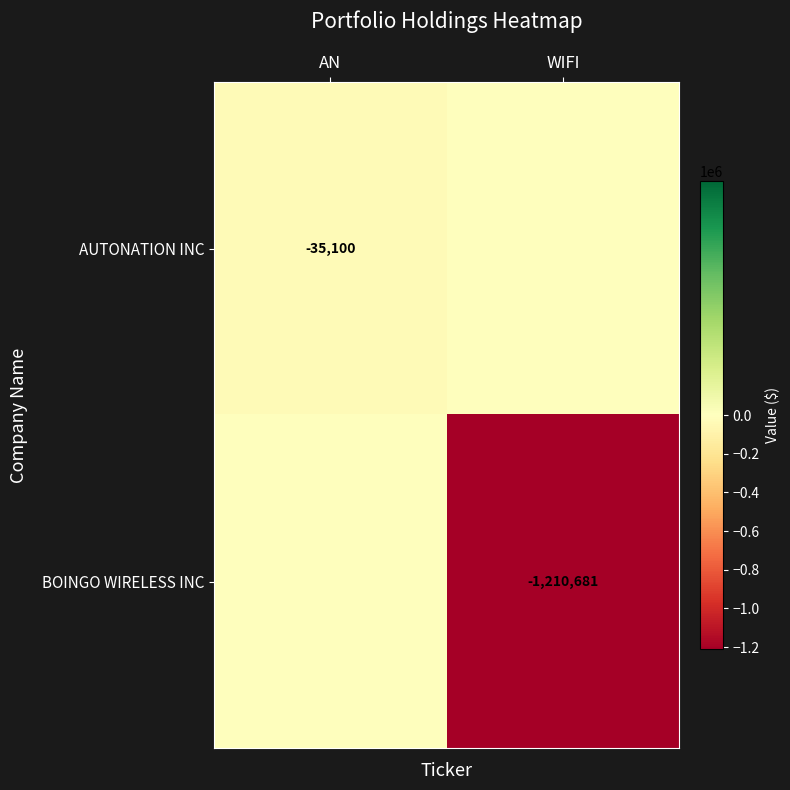

Is the value of BOINGO WIRELESS INC at WIFI greater than the value of AUTONATION INC at AN?

No